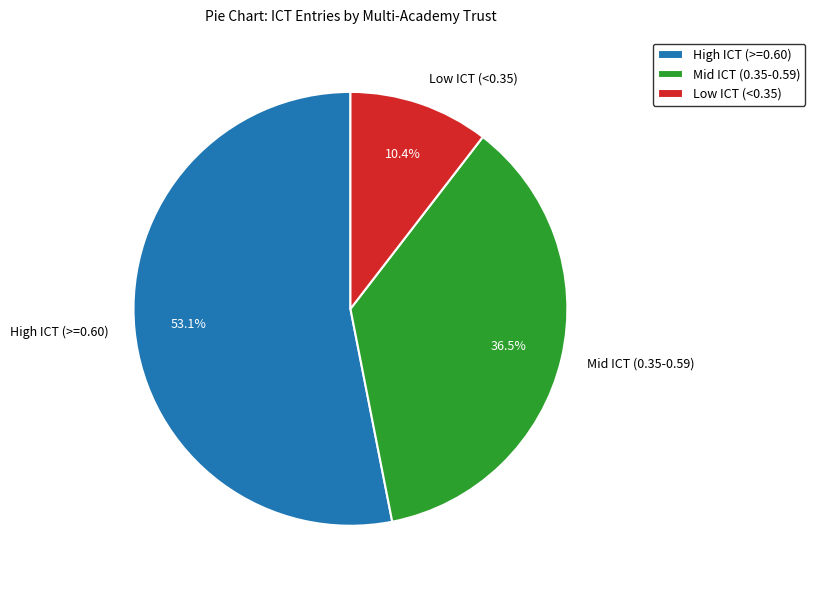

How many segments does this pie chart have?

3